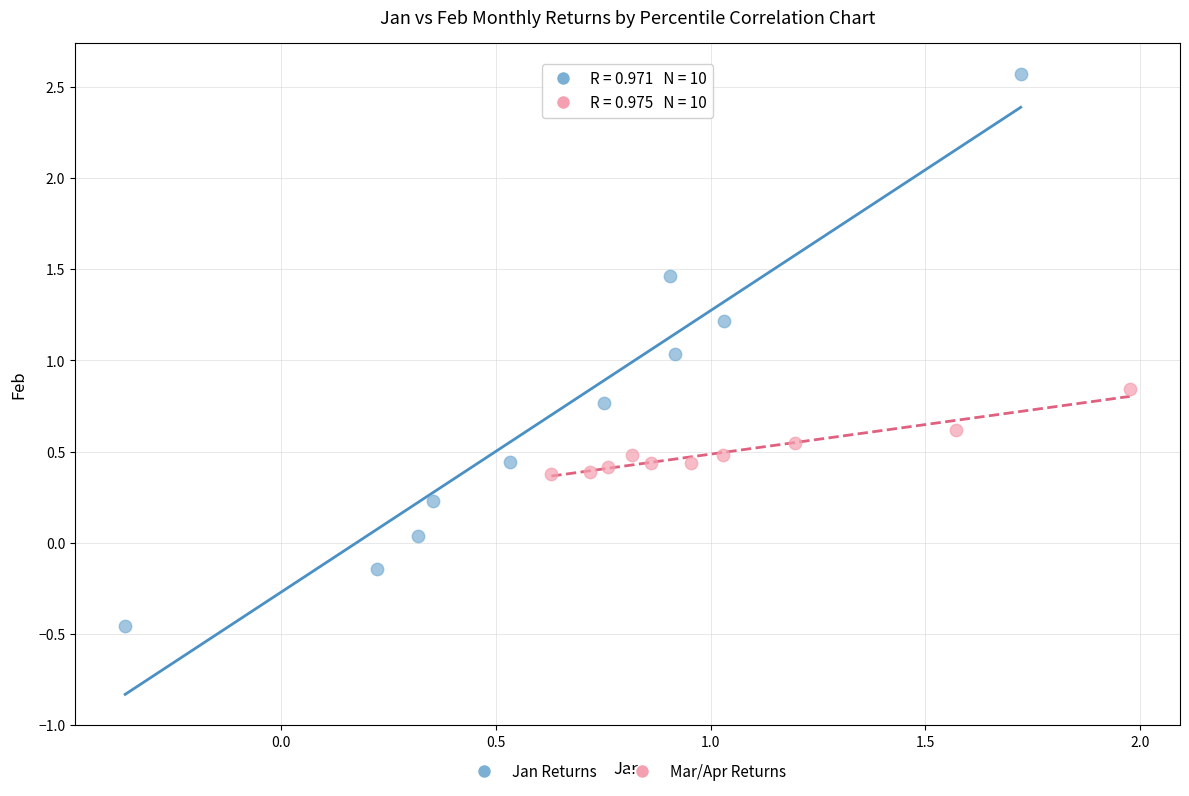

Which series has the largest Y range (max minus min)?

Jan Returns